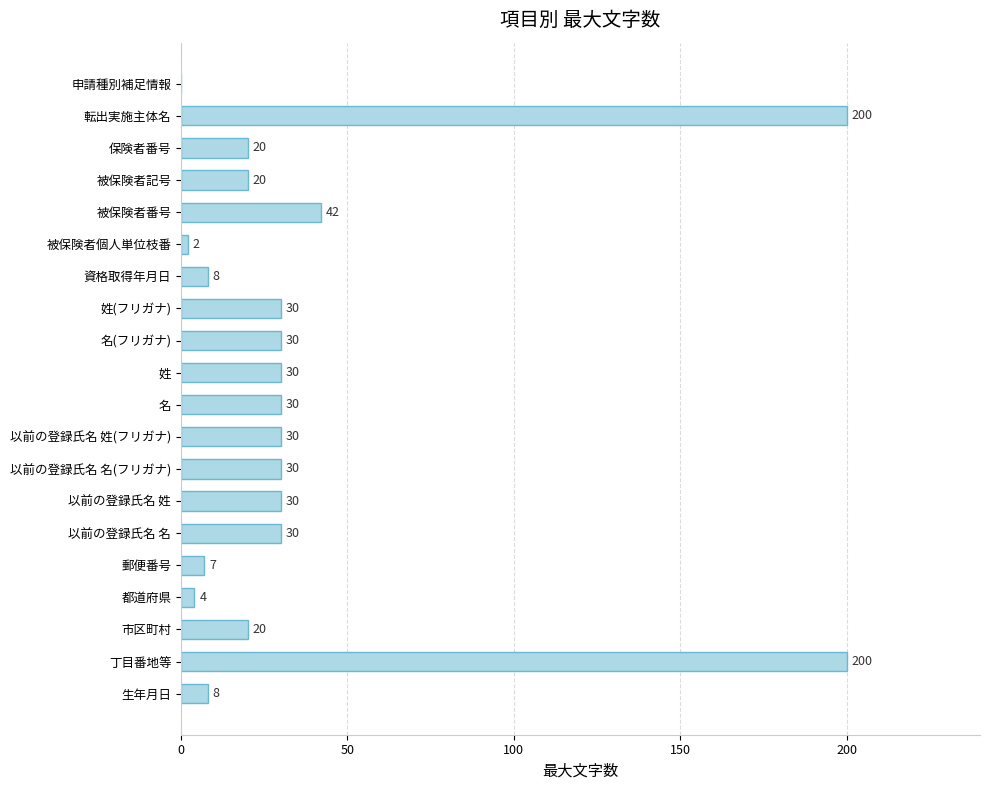

How many series are shown in this chart?

1